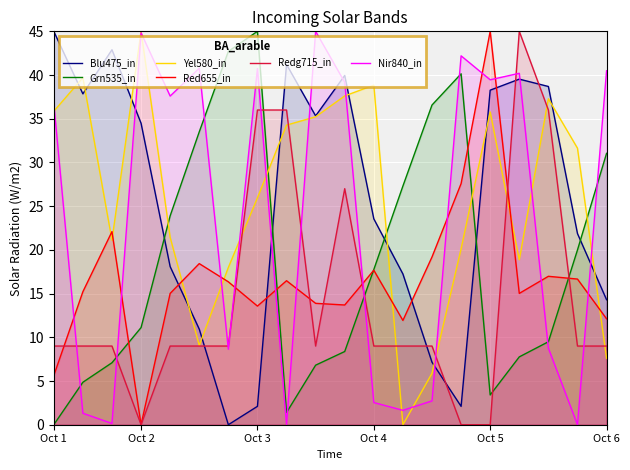

What is the spread (max minus min) of values at Oct 5?

45.0